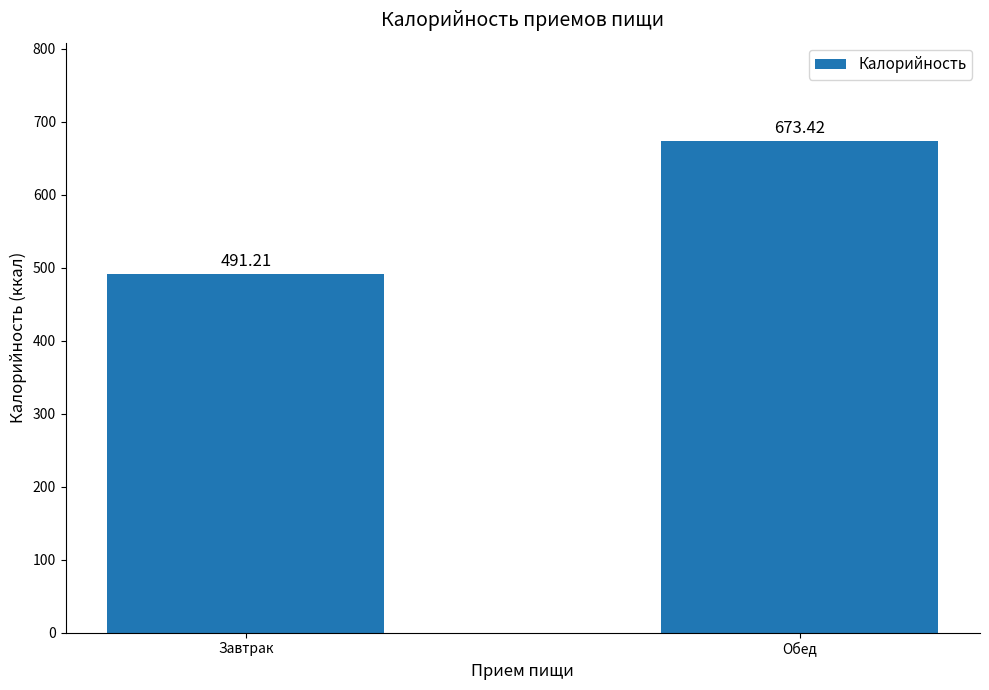

What is the difference between the maximum and minimum values?

182.2